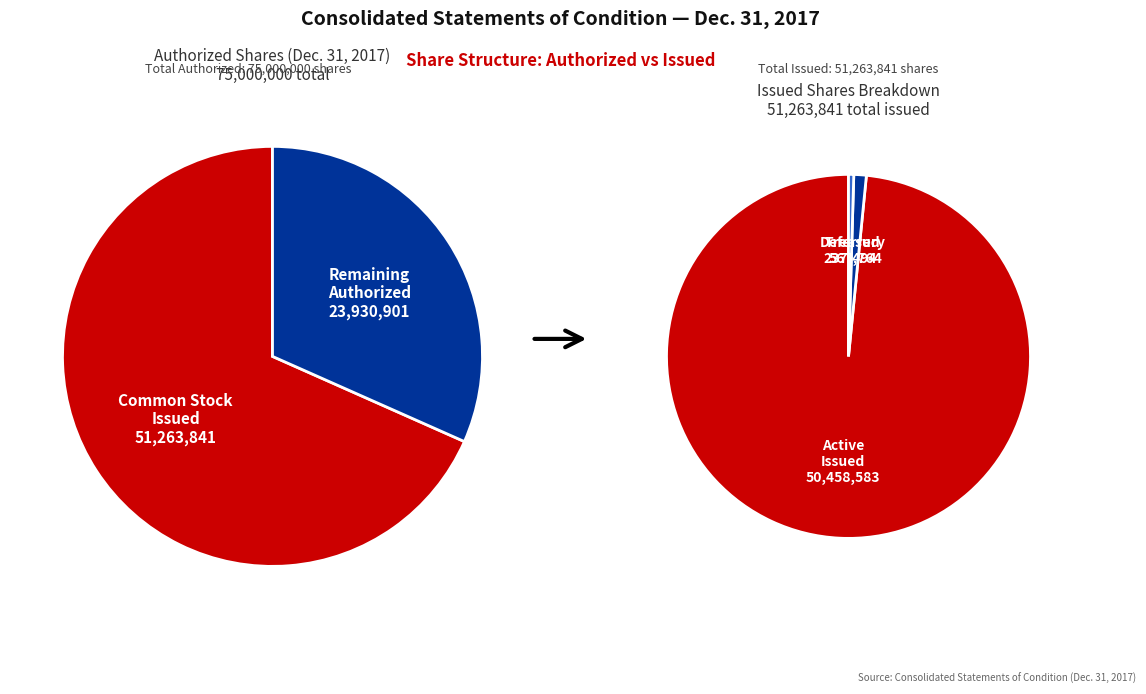

Approximately how many times larger is the value at Common stock, shares issued compared to Treasury stock, at cost?

90.3